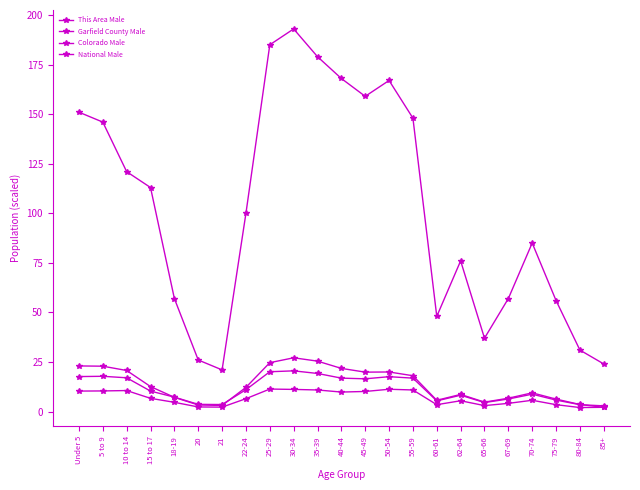

The value of Colorado Male at 35-39 is 13.1. True or false?

False